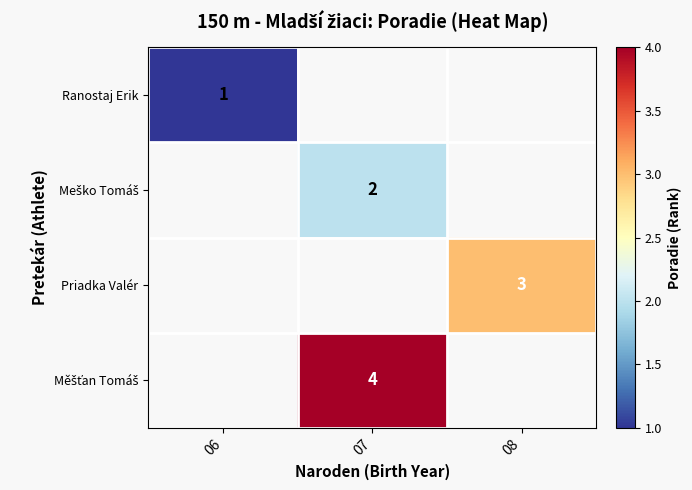

The Priadka Valér series shows 3 at 08. True or false?

True